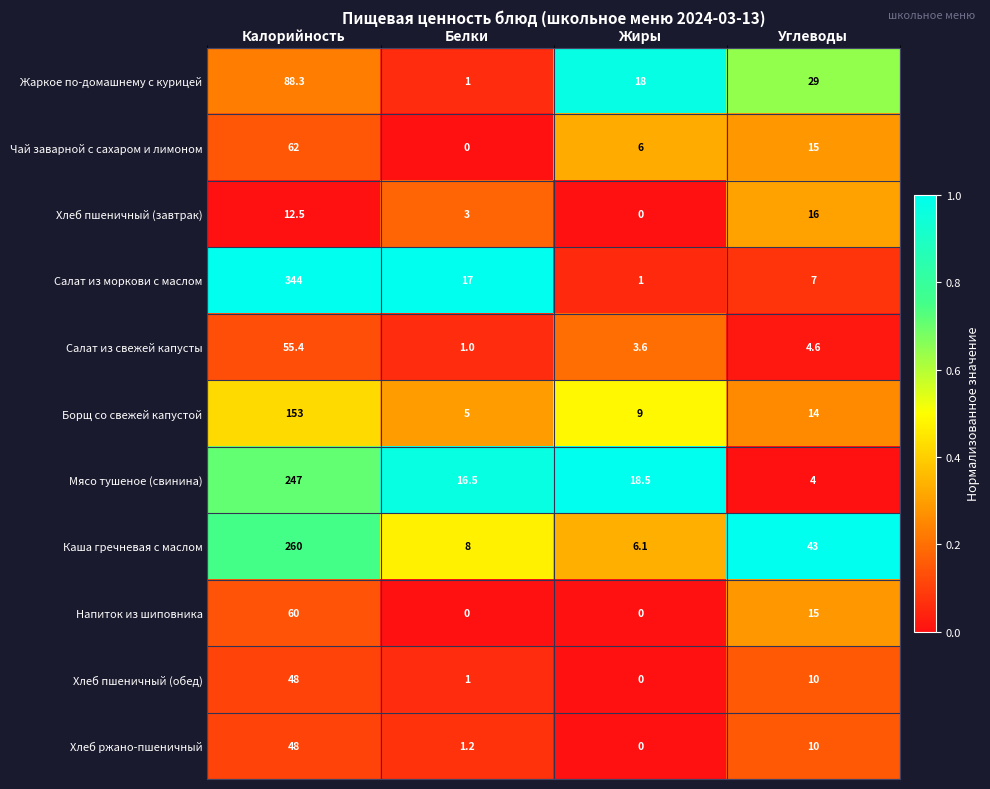

Which series has the largest range (max minus min)?

Салат из моркови с маслом